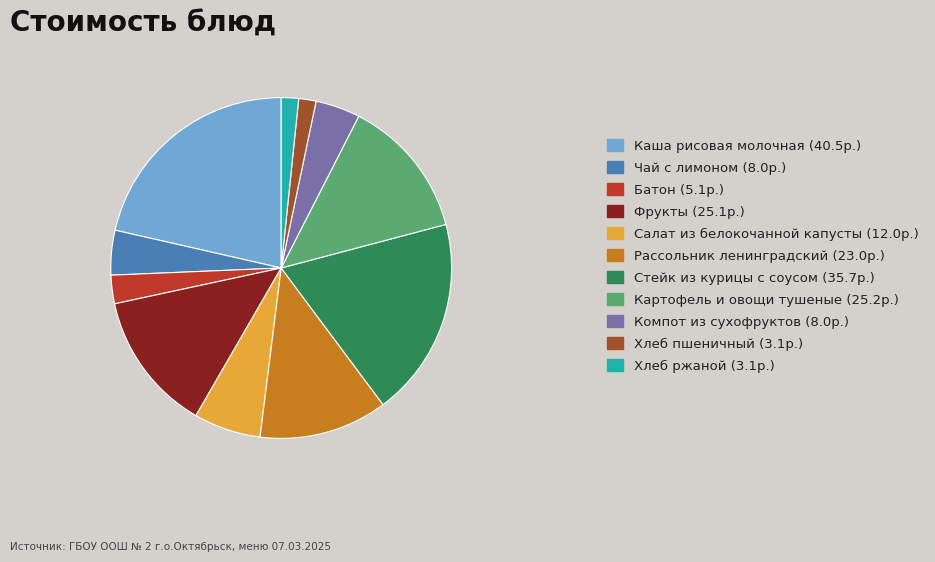

What is the largest slice in the pie chart?

Каша рисовая молочная